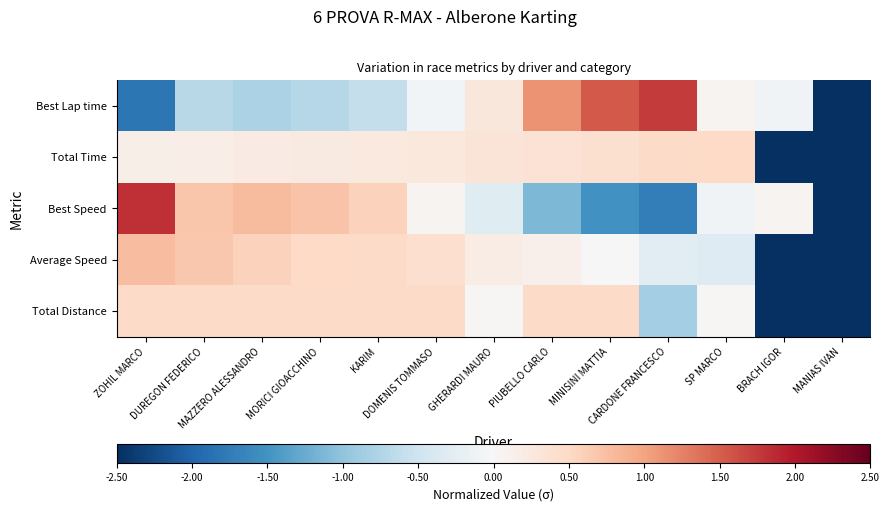

At which category is the sum across all series the highest?

ZOHIL MARCO